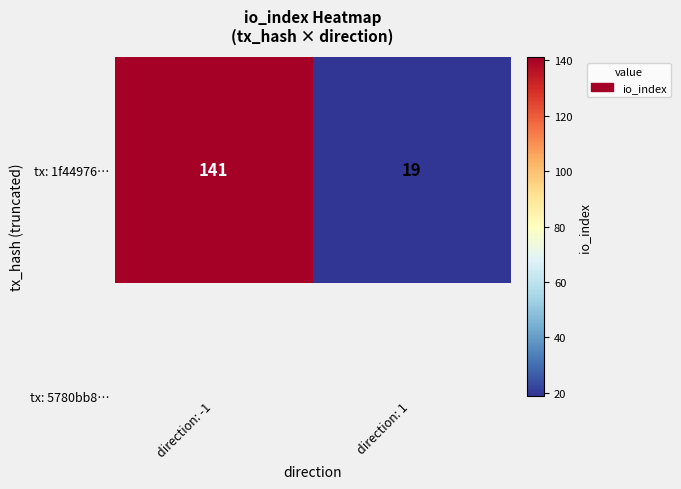

The chart shows a value of 19 at direction: 1. True or false?

True